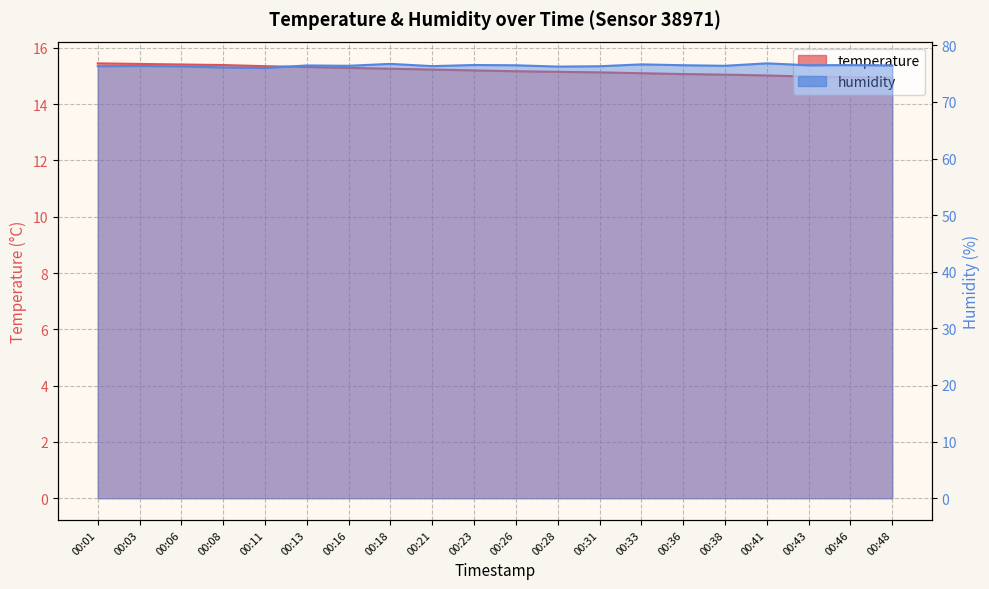

True or false: temperature and humidity intersect in this chart.

False